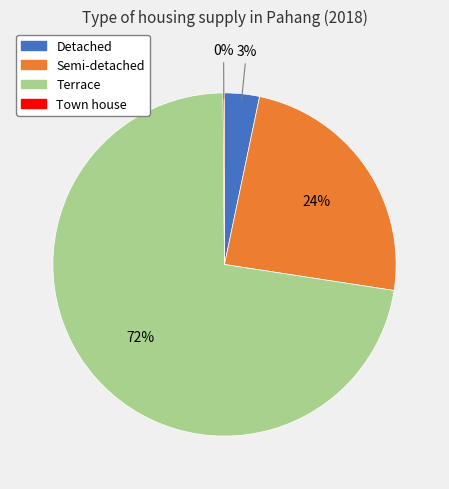

To the nearest percent, what is the average slice percentage?

25%